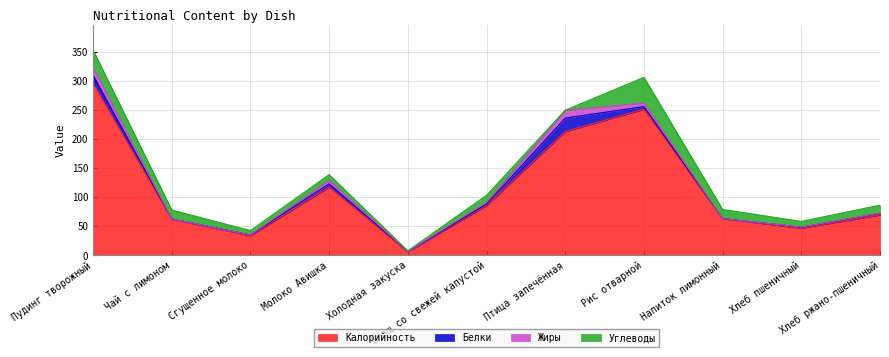

What is the label of the 1st point from the right?

Хлеб ржано-пшеничный